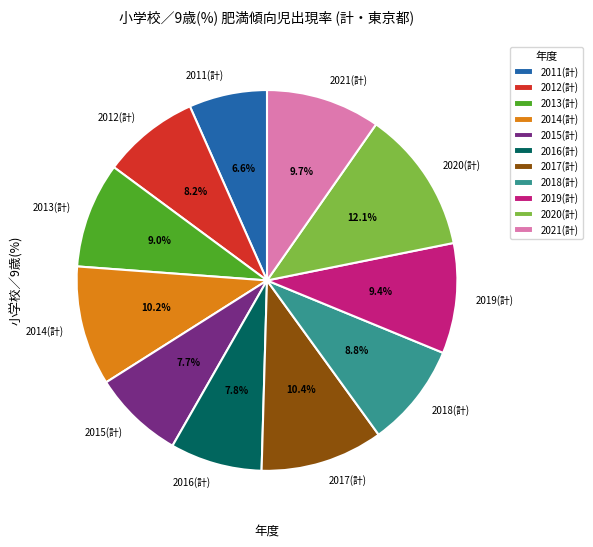

To the nearest percent, what is the average slice percentage?

9%